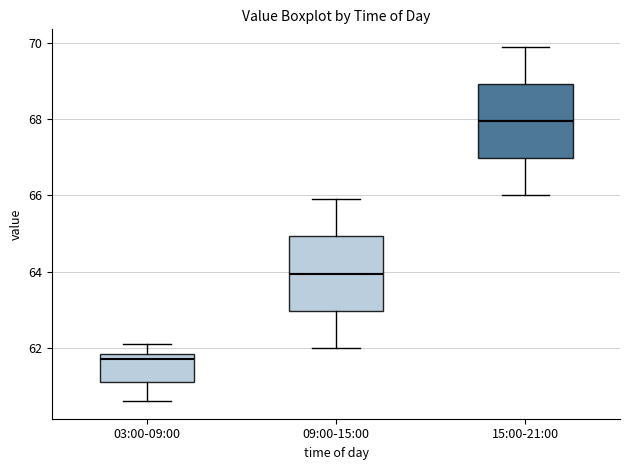

Where is the lower edge of the box for 15:00-21:00 on the y-axis? The values are not printed on the chart, so give them approximately, as read against the axis.

67.0